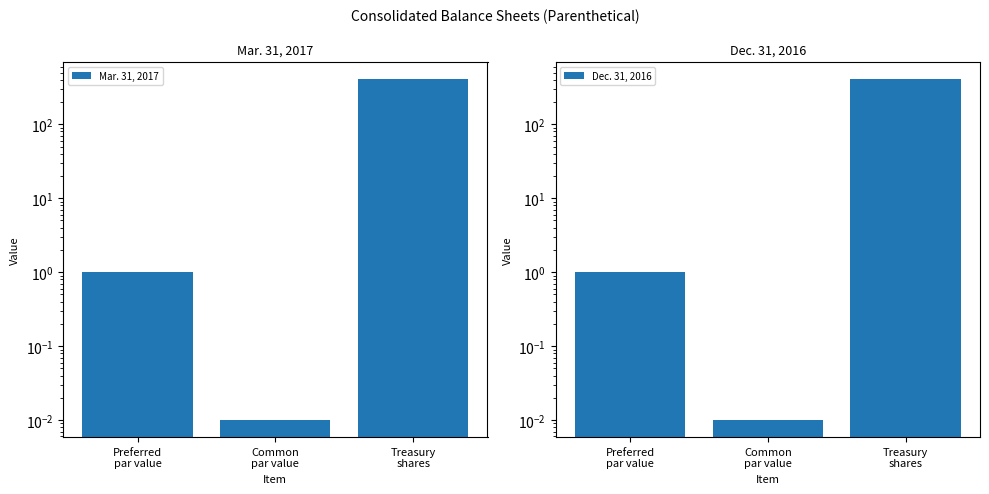

At Common
par value, list the series in order from smallest to largest.

Mar. 31, 2017, Dec. 31, 2016